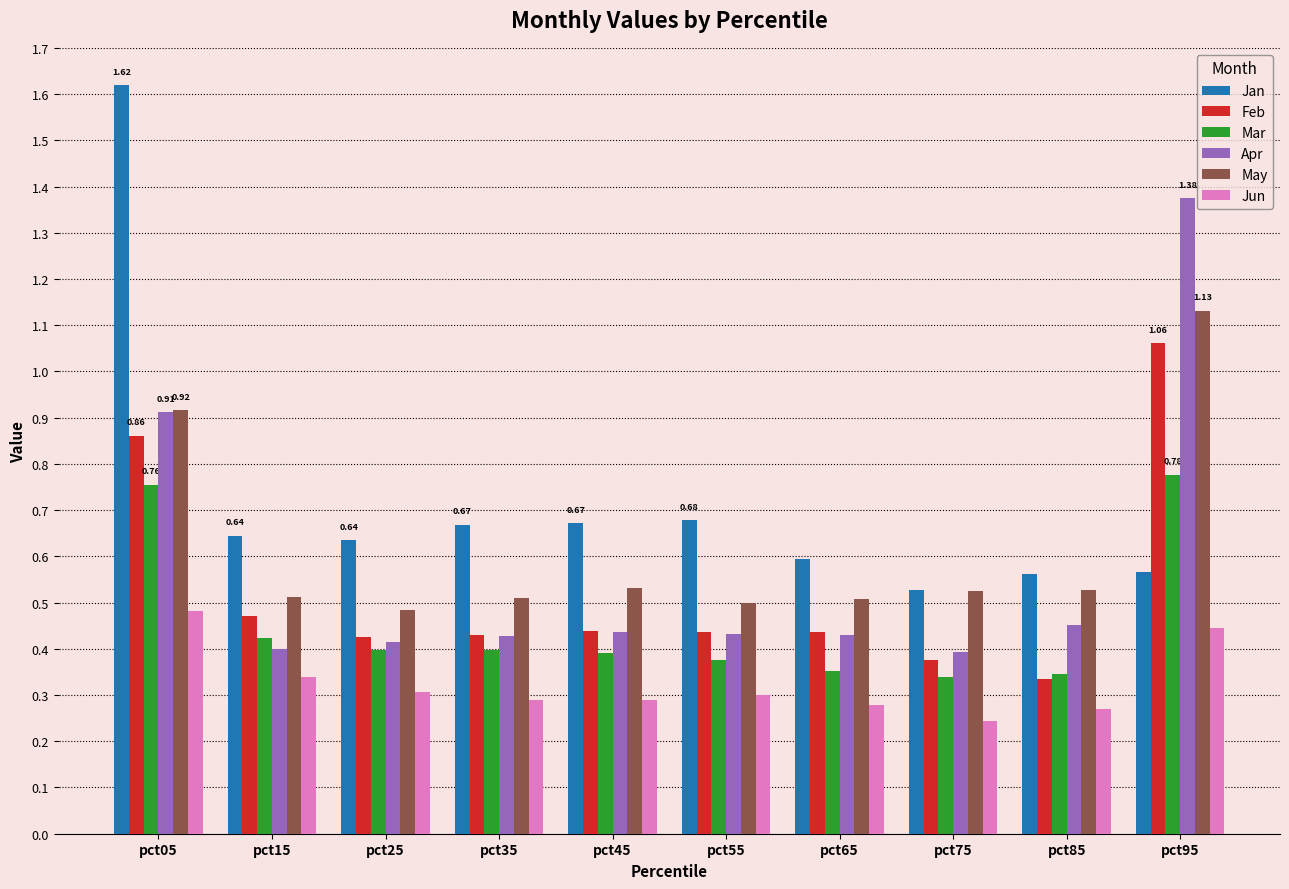

At how many categories does at least one series exceed 0?

10